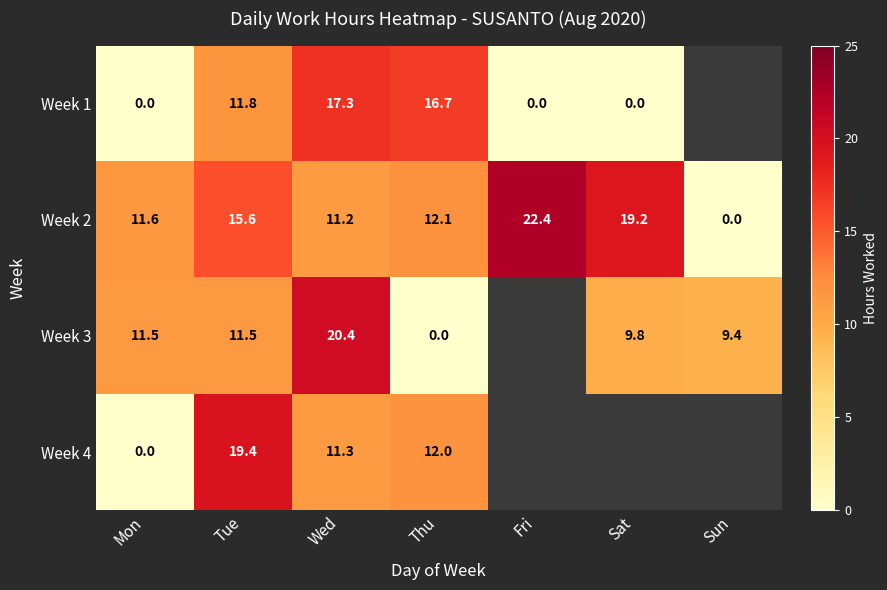

At Tue, list the series in order from smallest to largest.

Week 3, Week 1, Week 2, Week 4